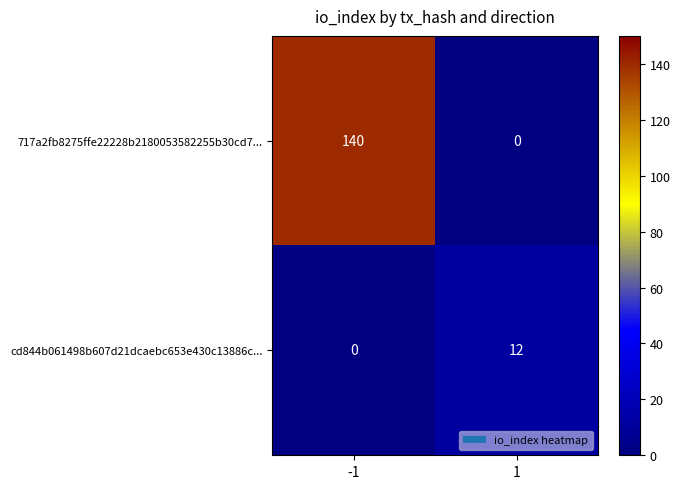

What is the difference between the highest and lowest values at -1?

140